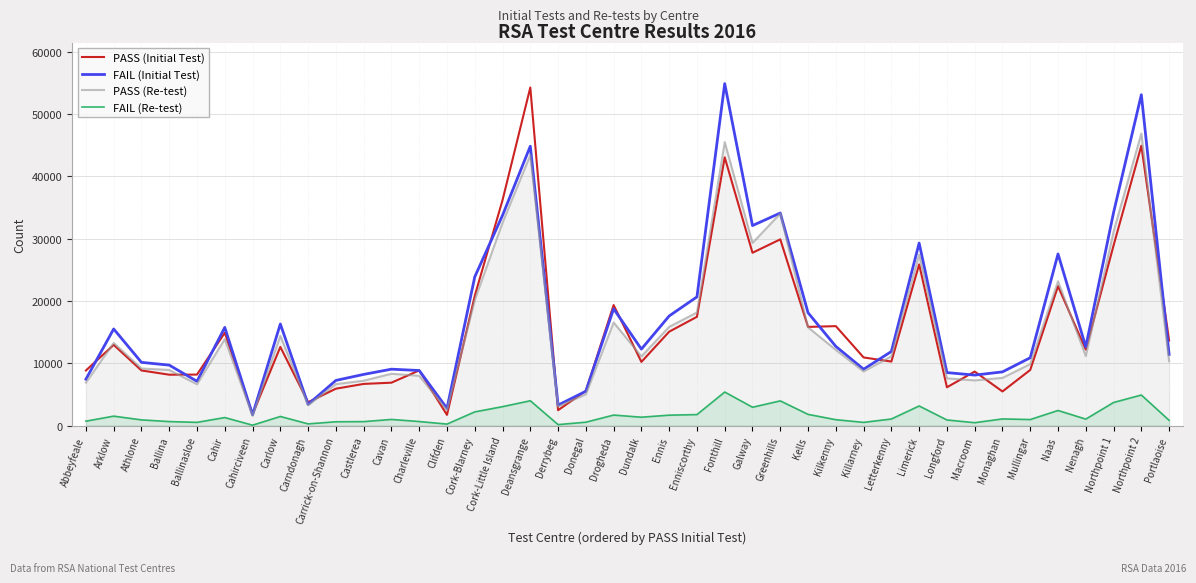

Reading right to left, extract all data points from this chart.

PASS (Initial Test): Portlaoise=13658	Northpoint 2=44927	Northpoint 1=28931	Nenagh=12207	Naas=22391	Mullingar=8949	Monaghan=5497	Macroom=8688	Longford=6167	Limerick=25889	Letterkenny=10296	Killarney=10956	Kilkenny=15981	Kells=15856	Greenhills=29909	Galway=27760	Fonthill=43073	Enniscorthy=17479	Ennis=15090	Dundalk=10240	Drogheda=19363	Donegal=5596	Derrybeg=2489	Deansgrange=54284	Cork-Little Island=36202	Cork-Blarney=20838	Clifden=1736	Charleville=8870	Cavan=6906	Castlerea=6706	Carrick-on-Shannon=5939	Carndonagh=3770	Carlow=12642	Cahirciveen=1840	Cahir=14915	Ballinasloe=8207	Ballina=8185	Athlone=8866	Arklow=12971	Abbeyfeale=8865
FAIL (Initial Test): Portlaoise=11446	Northpoint 2=53124	Northpoint 1=34213	Nenagh=12662	Naas=27564	Mullingar=10906	Monaghan=8638	Macroom=8122	Longford=8524	Limerick=29314	Letterkenny=11908	Killarney=9066	Kilkenny=12731	Kells=18128	Greenhills=34135	Galway=32122	Fonthill=54909	Enniscorthy=20676	Ennis=17614	Dundalk=12294	Drogheda=18763	Donegal=5532	Derrybeg=3303	Deansgrange=44861	Cork-Little Island=33763	Cork-Blarney=23883	Clifden=2781	Charleville=8858	Cavan=9072	Castlerea=8234	Carrick-on-Shannon=7269	Carndonagh=3425	Carlow=16324	Cahirciveen=1758	Cahir=15779	Ballinasloe=7122	Ballina=9724	Athlone=10165	Arklow=15525	Abbeyfeale=7465
PASS (Re-test): Portlaoise=10372	Northpoint 2=46900	Northpoint 1=31151	Nenagh=11179	Naas=23189	Mullingar=9891	Monaghan=7676	Macroom=7272	Longford=7607	Limerick=27481	Letterkenny=11142	Killarney=8708	Kilkenny=12171	Kells=15790	Greenhills=34051	Galway=29334	Fonthill=45521	Enniscorthy=18176	Ennis=15871	Dundalk=11126	Drogheda=16566	Donegal=5042	Derrybeg=3080	Deansgrange=43434	Cork-Little Island=32573	Cork-Blarney=20177	Clifden=2499	Charleville=8009	Cavan=8340	Castlerea=7226	Carrick-on-Shannon=6675	Carndonagh=3297	Carlow=14421	Cahirciveen=1601	Cahir=13911	Ballinasloe=6651	Ballina=8953	Athlone=9185	Arklow=13299	Abbeyfeale=6913
FAIL (Re-test): Portlaoise=864	Northpoint 2=4926	Northpoint 1=3726	Nenagh=1060	Naas=2442	Mullingar=989	Monaghan=1090	Macroom=484	Longford=922	Limerick=3167	Letterkenny=1078	Killarney=533	Kilkenny=966	Kells=1819	Greenhills=3985	Galway=2964	Fonthill=5405	Enniscorthy=1786	Ennis=1693	Dundalk=1367	Drogheda=1706	Donegal=565	Derrybeg=177	Deansgrange=4005	Cork-Little Island=3059	Cork-Blarney=2217	Clifden=261	Charleville=669	Cavan=1007	Castlerea=656	Carrick-on-Shannon=633	Carndonagh=293	Carlow=1483	Cahirciveen=85	Cahir=1310	Ballinasloe=537	Ballina=664	Athlone=934	Arklow=1535	Abbeyfeale=729